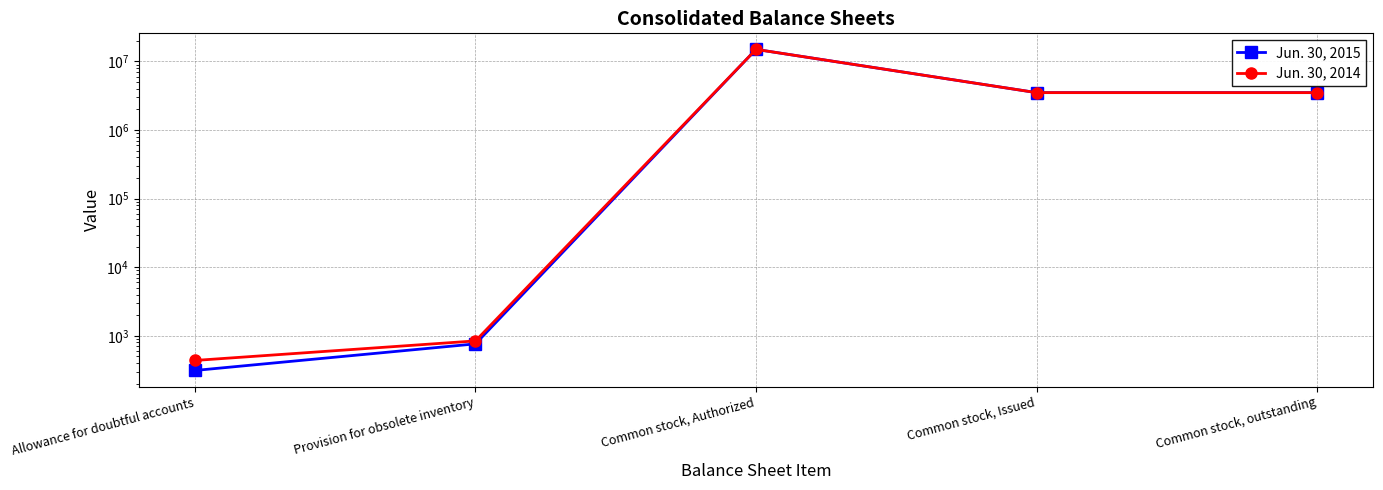

What is the value of the Jun. 30, 2014 point at the 3rd from the left?

15000000